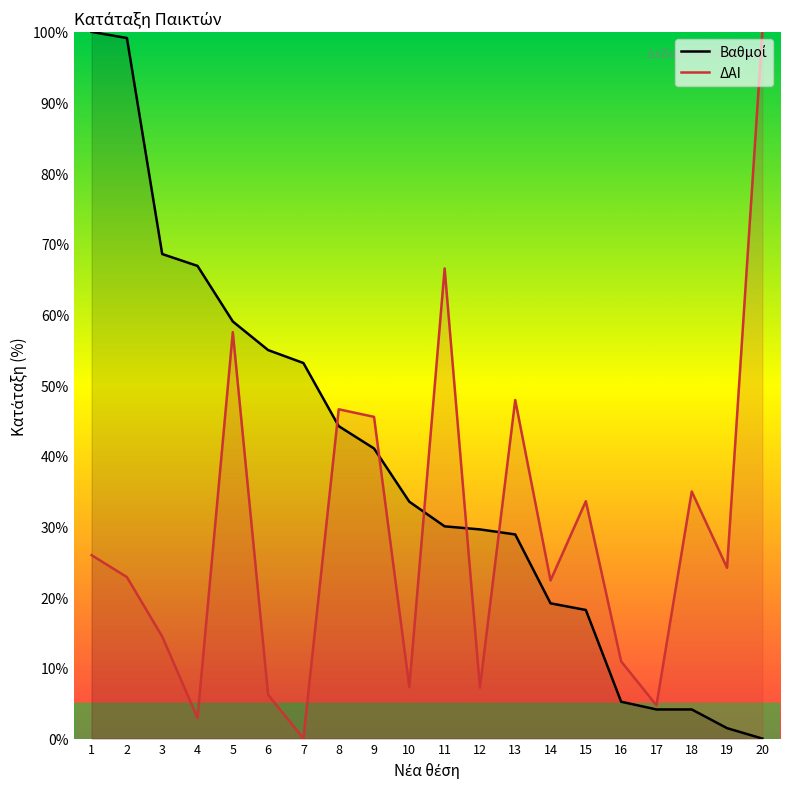

What is the total value across all series at 5?

116.5